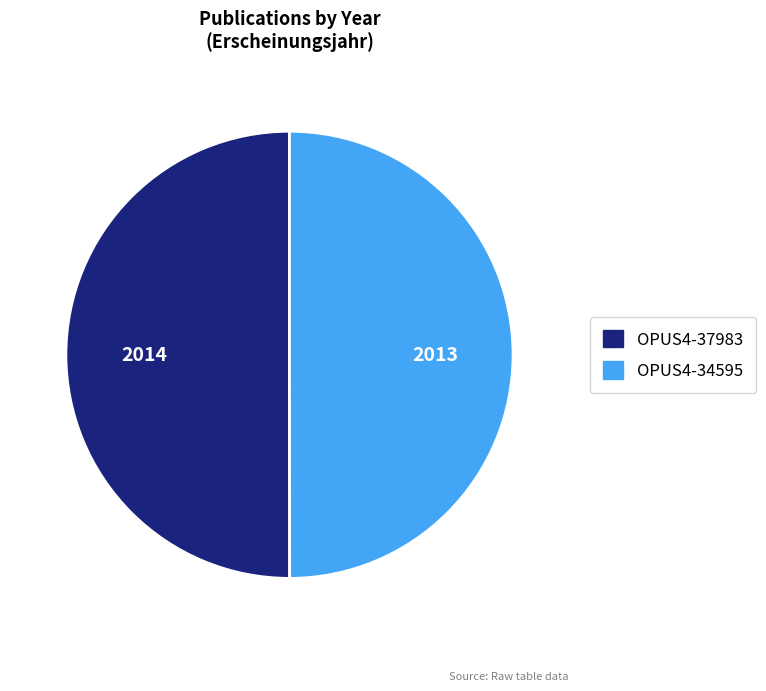

Approximately how many times larger is the value at OPUS4-34595 compared to OPUS4-37983?

1.0